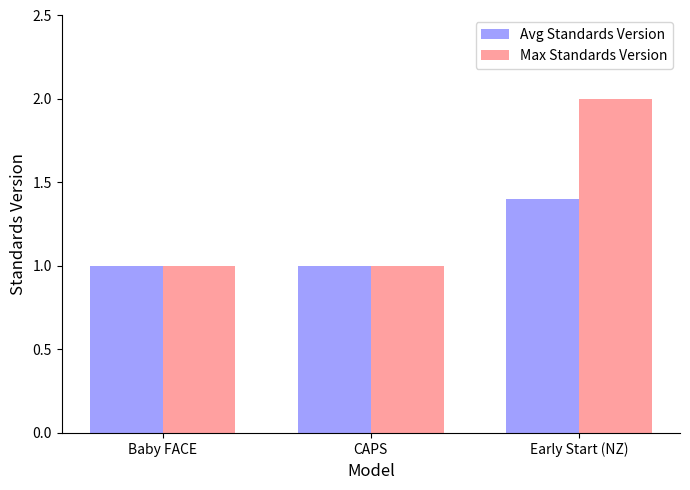

What is the minimum value for Avg Standards Version?

1.0